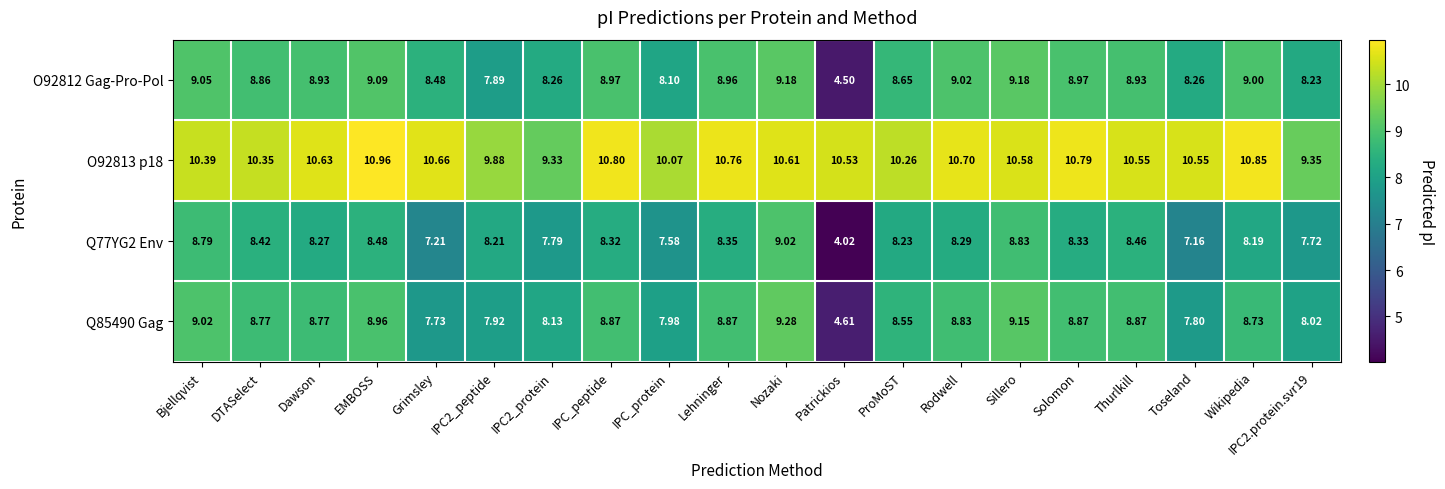

Is the value of Q77YG2 Env at ProMoST greater than the value of Q85490 Gag at IPC_protein?

Yes